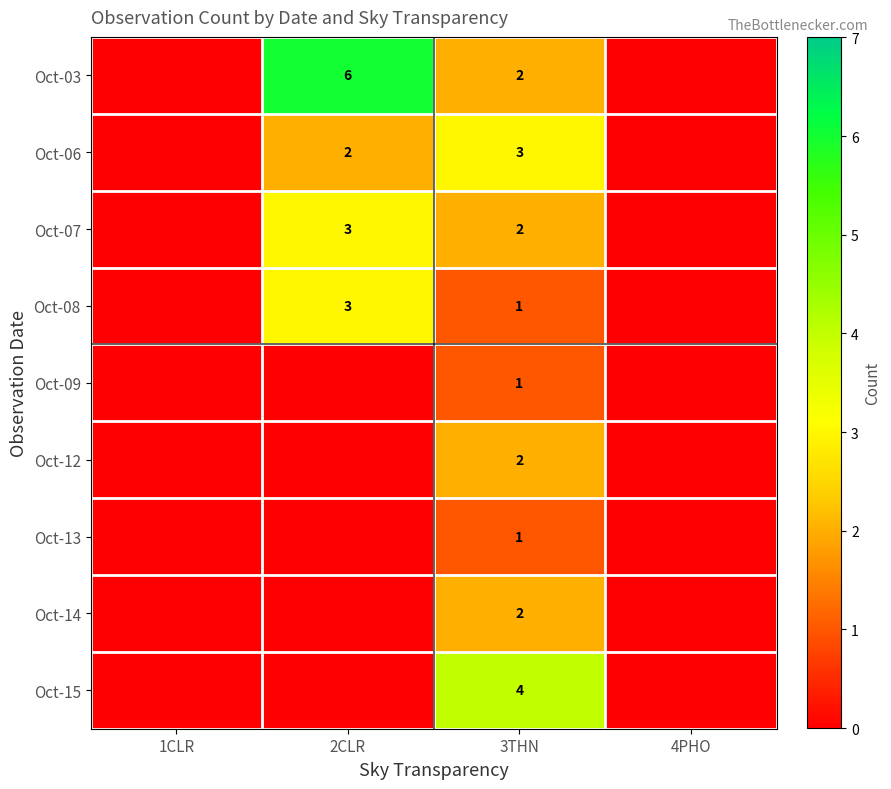

The Oct-06 series shows 3 at 3THN. True or false?

True